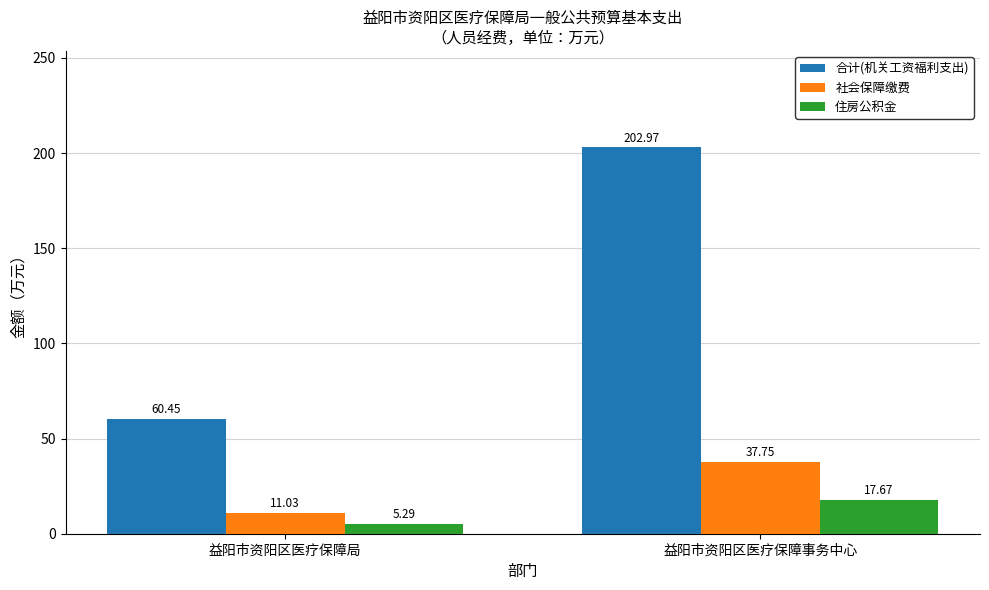

What is the average value of the 住房公积金 series?

11.5